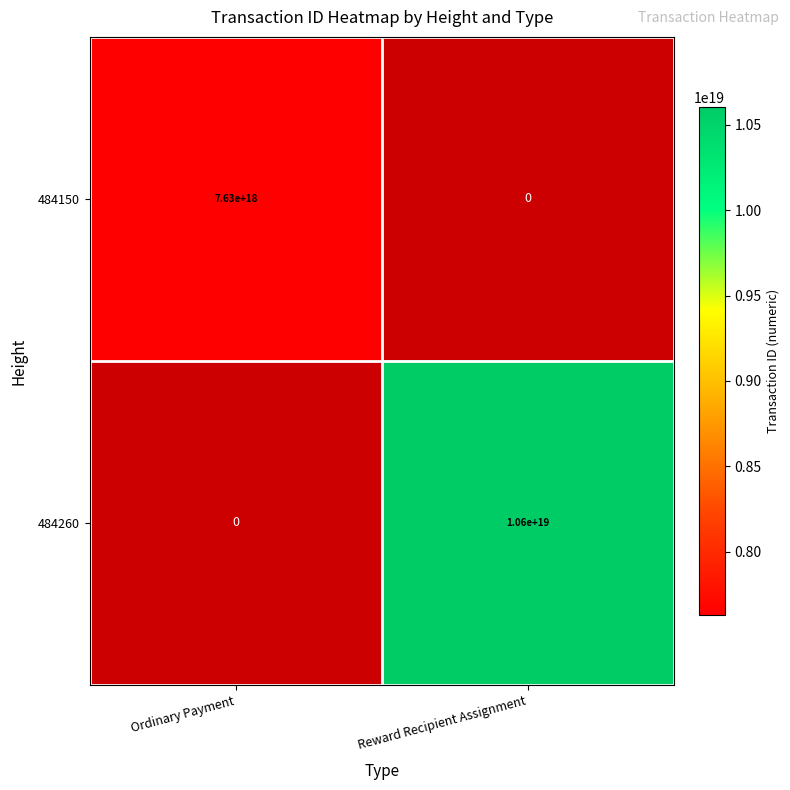

The value of 484150 at Ordinary Payment is 2052525194952080896. True or false?

False